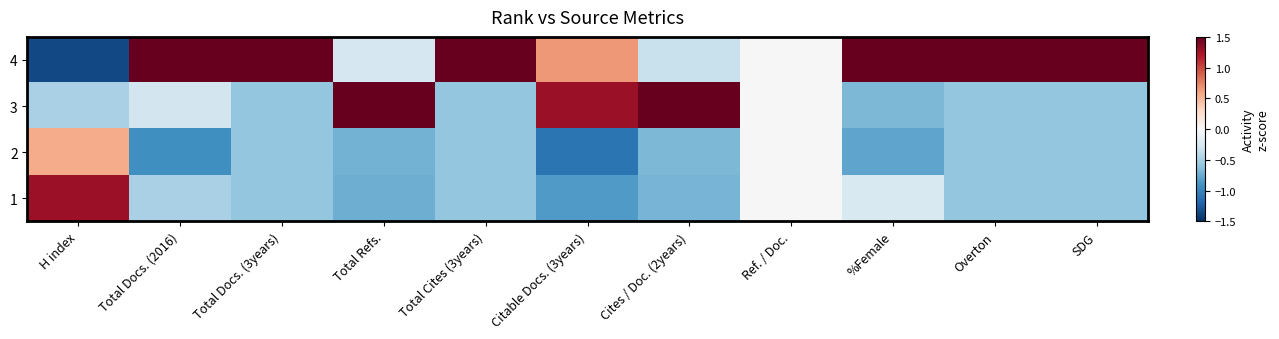

Reading right to left, extract all data points from this chart.

4: SDG=1.7	Overton=1.7	%Female=1.7	Ref. / Doc.=0.0	Cites / Doc. (2years)=-0.3	Citable Docs. (3years)=0.6	Total Cites (3years)=1.7	Total Refs.=-0.3	Total Docs. (3years)=1.7	Total Docs. (2016)=1.7	H index=-1.3
3: SDG=-0.6	Overton=-0.6	%Female=-0.7	Ref. / Doc.=0.0	Cites / Doc. (2years)=1.7	Citable Docs. (3years)=1.3	Total Cites (3years)=-0.6	Total Refs.=1.7	Total Docs. (3years)=-0.6	Total Docs. (2016)=-0.3	H index=-0.5
2: SDG=-0.6	Overton=-0.6	%Female=-0.8	Ref. / Doc.=0.0	Cites / Doc. (2years)=-0.7	Citable Docs. (3years)=-1.1	Total Cites (3years)=-0.6	Total Refs.=-0.7	Total Docs. (3years)=-0.6	Total Docs. (2016)=-0.9	H index=0.6
1: SDG=-0.6	Overton=-0.6	%Female=-0.2	Ref. / Doc.=0.0	Cites / Doc. (2years)=-0.7	Citable Docs. (3years)=-0.8	Total Cites (3years)=-0.6	Total Refs.=-0.7	Total Docs. (3years)=-0.6	Total Docs. (2016)=-0.5	H index=1.3